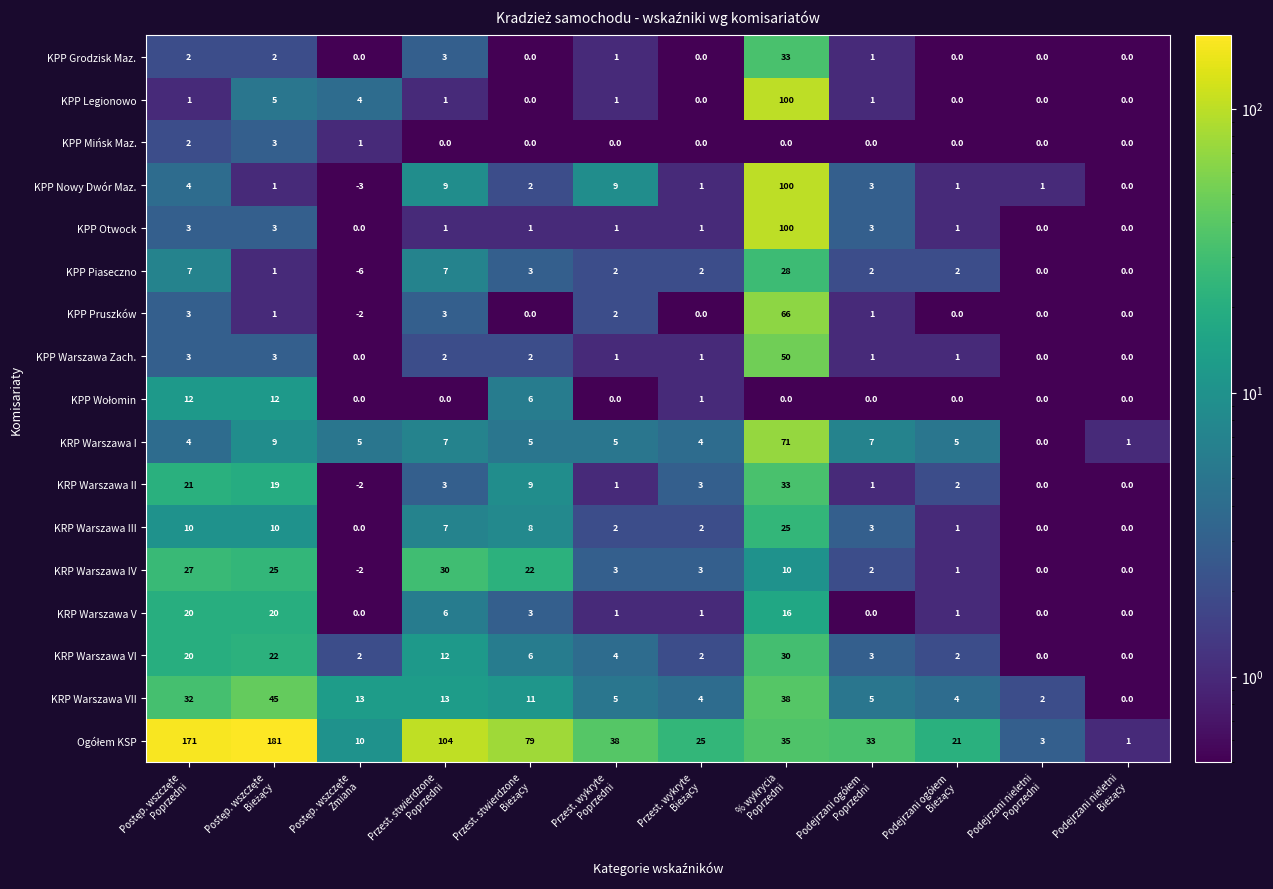

What is the highest value of the KPP Mińsk Maz. series?

3